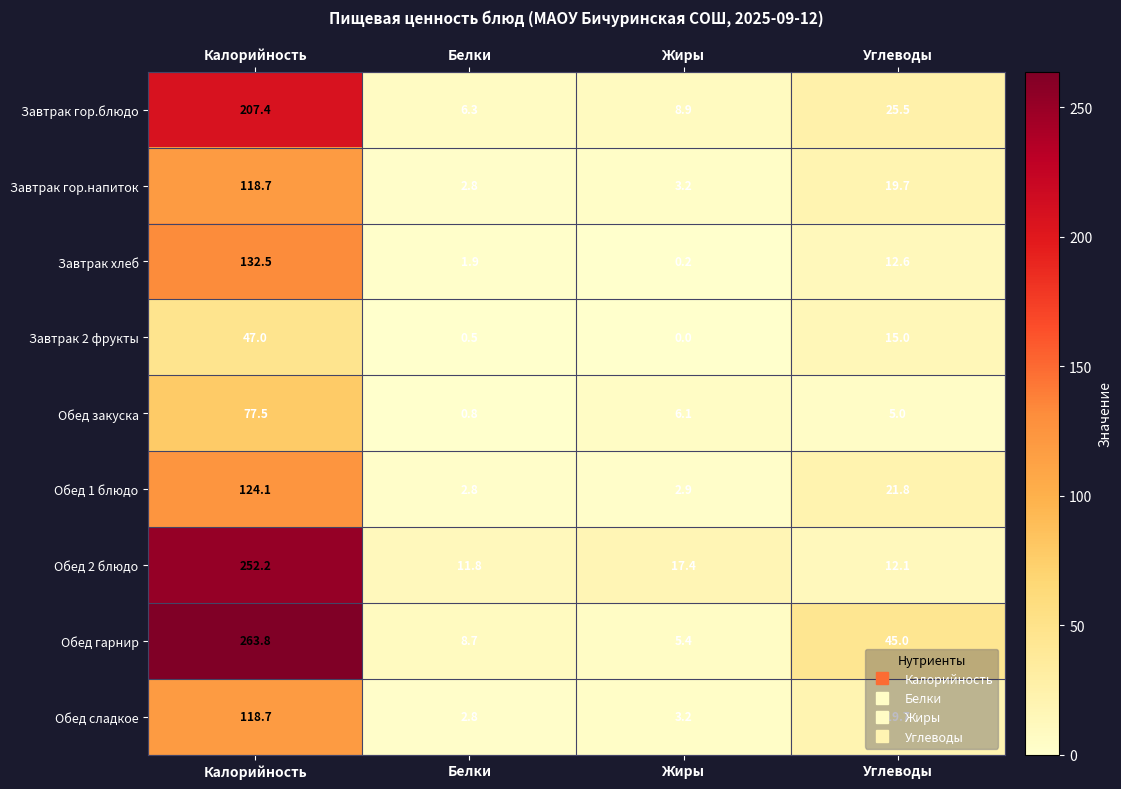

How many data points does each series have?

4